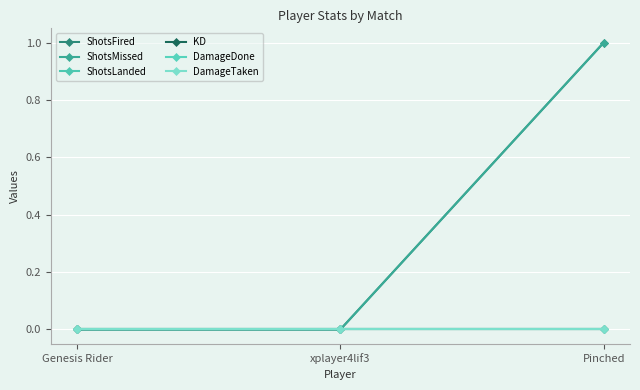

What is the label of the 3rd point from the left?

Pinched